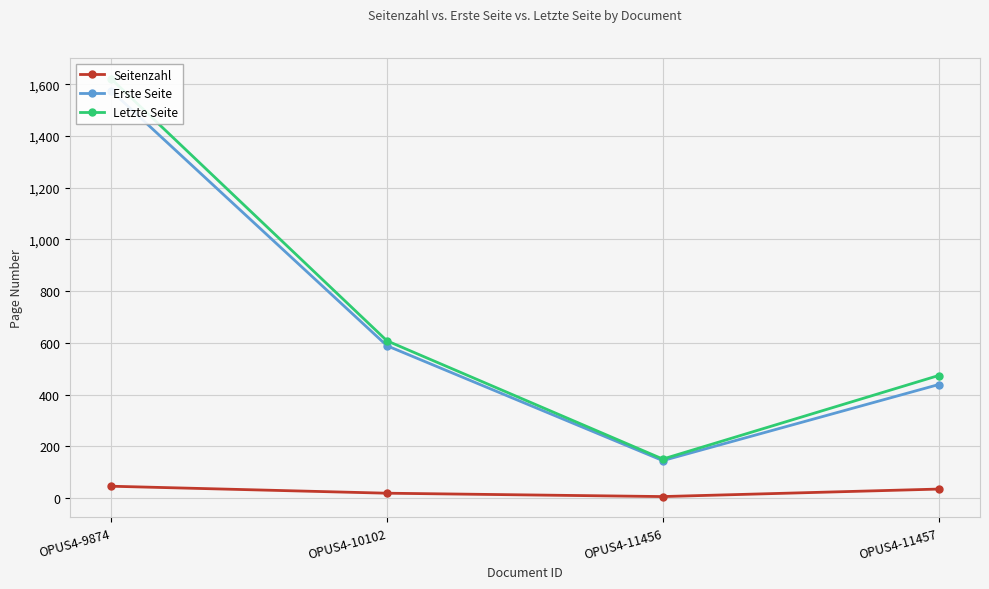

Reading right to left, what are all the values shown in this chart?

Seitenzahl: 35	6	19	46
Erste Seite: 439	145	589	1575
Letzte Seite: 474	151	608	1621